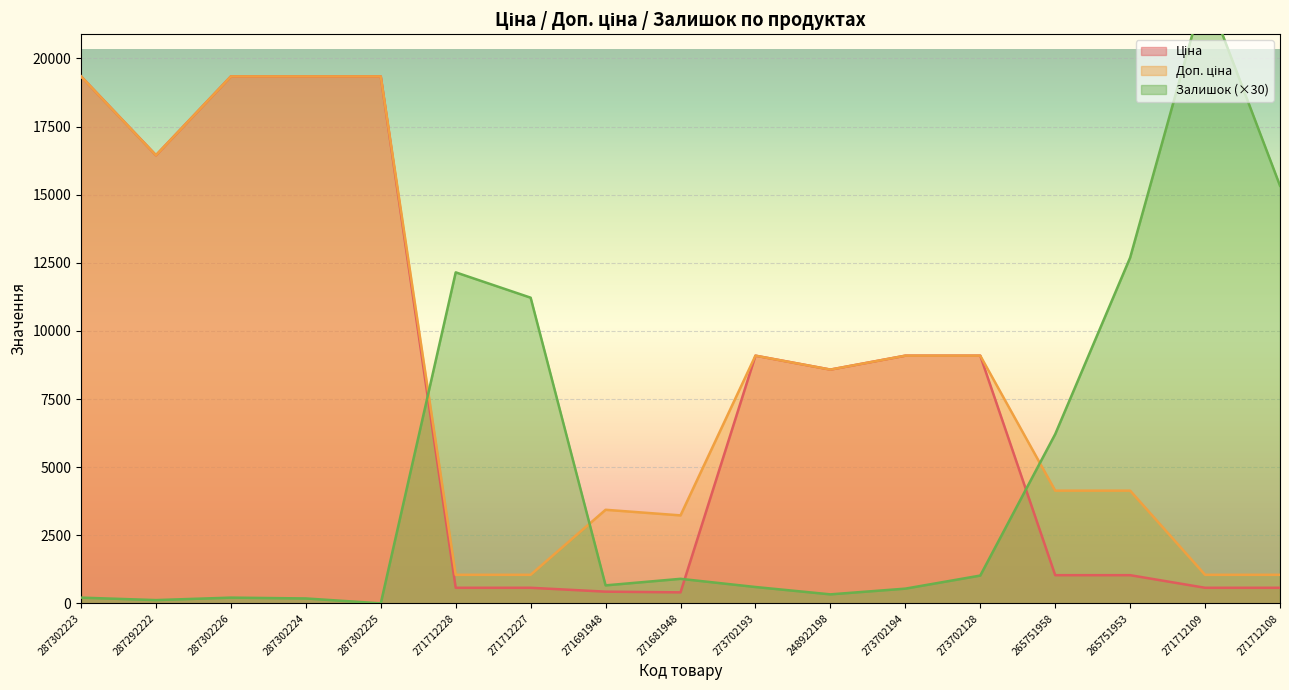

At 273702128, list the series in order from smallest to largest.

Залишок, Ціна, Доп. ціна